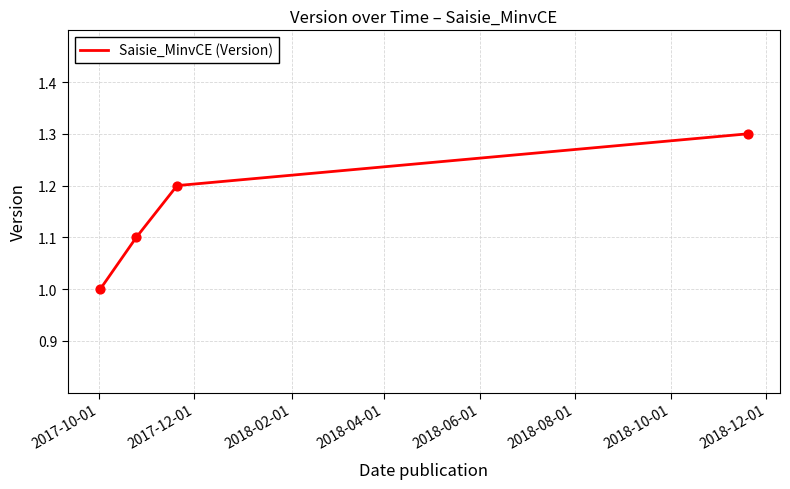

True or false: the data has more than 2 interior local peaks.

False